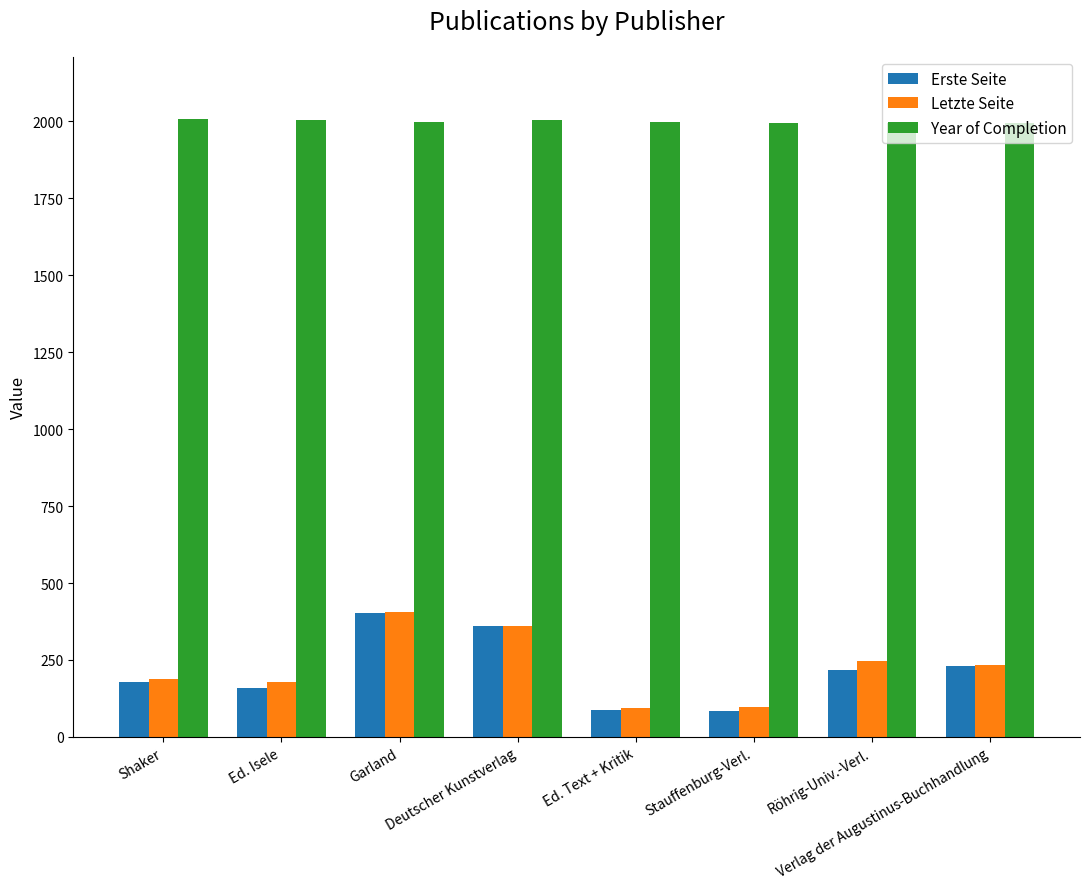

Does the chart contain any negative values?

No